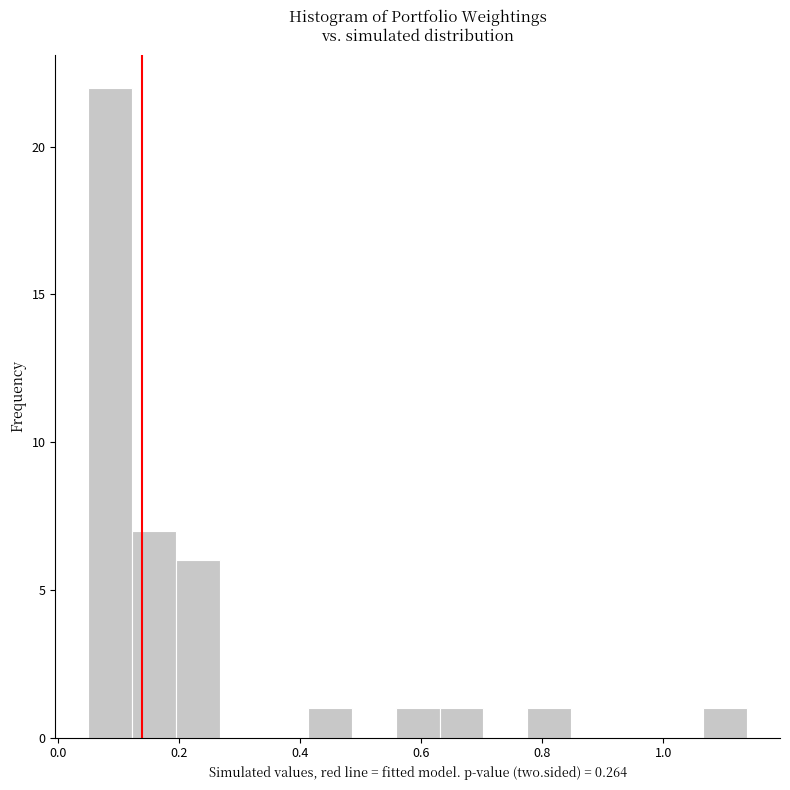

Read against the x-axis, roughly where is the centre of the tallest bar?

0.08